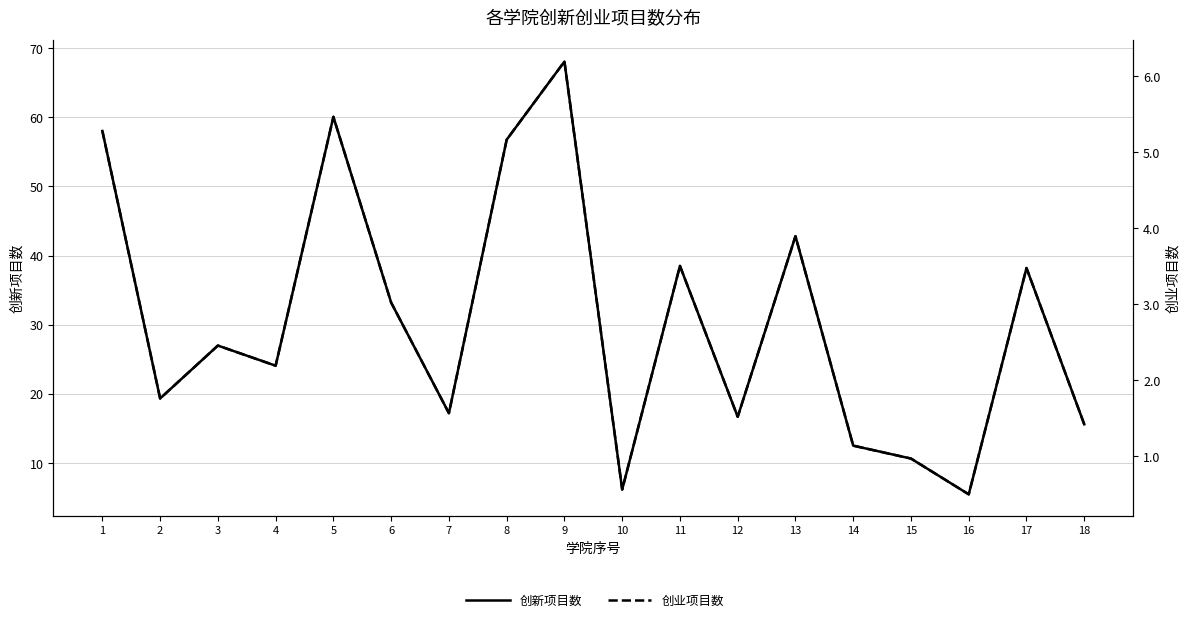

Is it true that 创业项目数 equals 2.4 at 2?

False